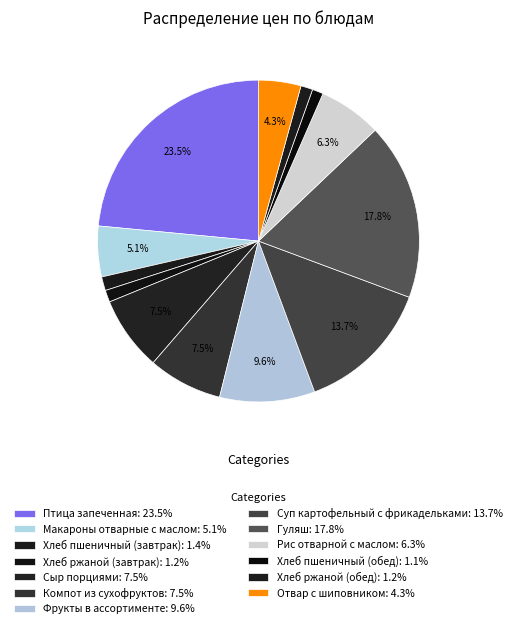

Is there a majority slice in this chart?

No